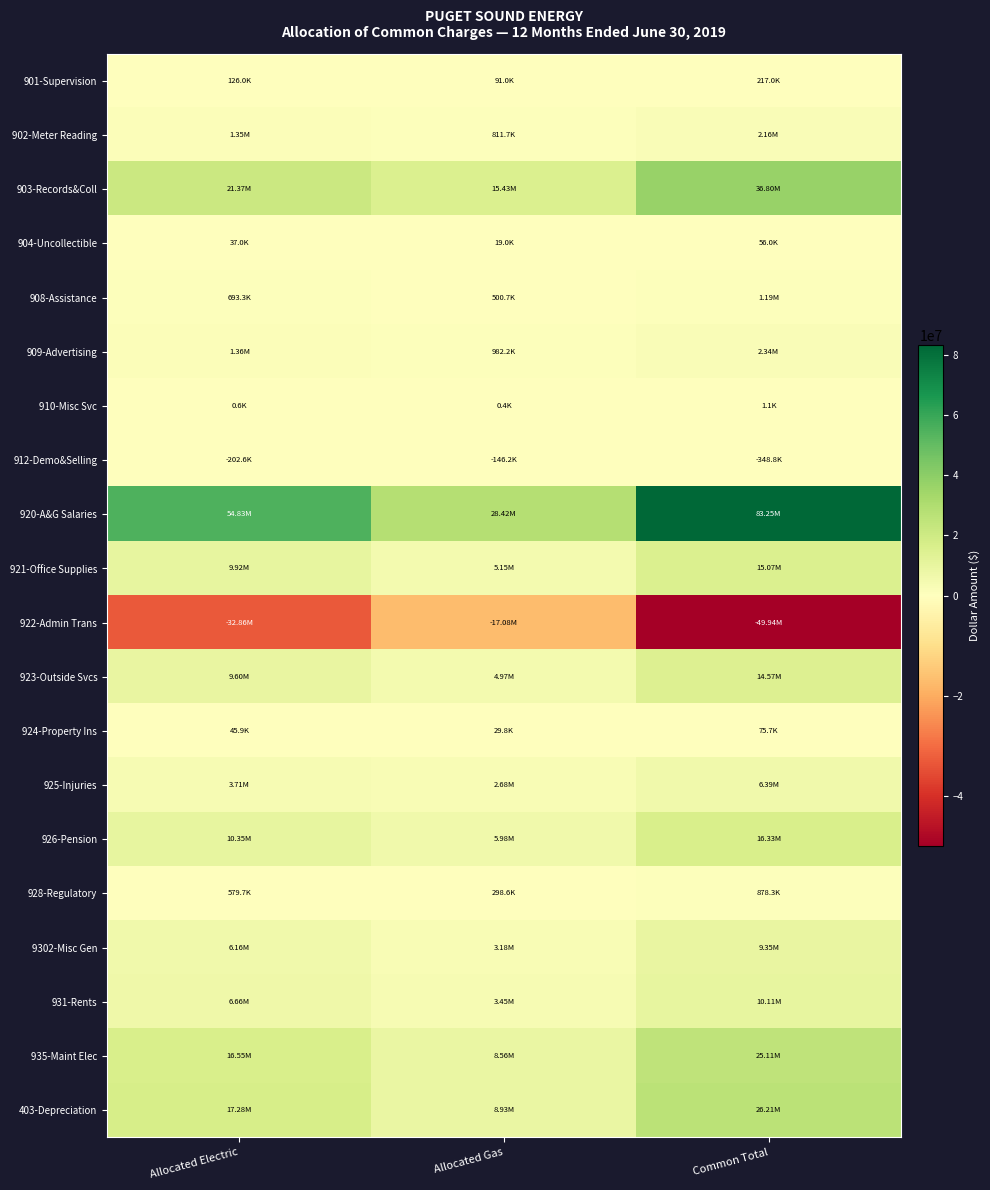

What is the smallest value displayed?

-49938386.4